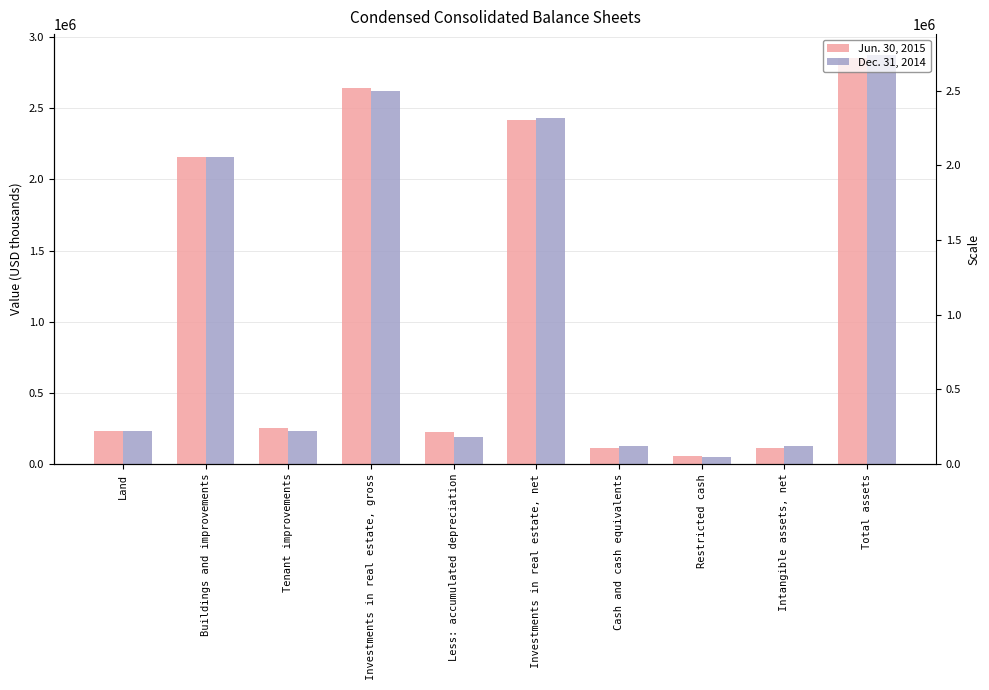

At which label is Dec. 31, 2014 closest to 1462527?

Buildings and improvements